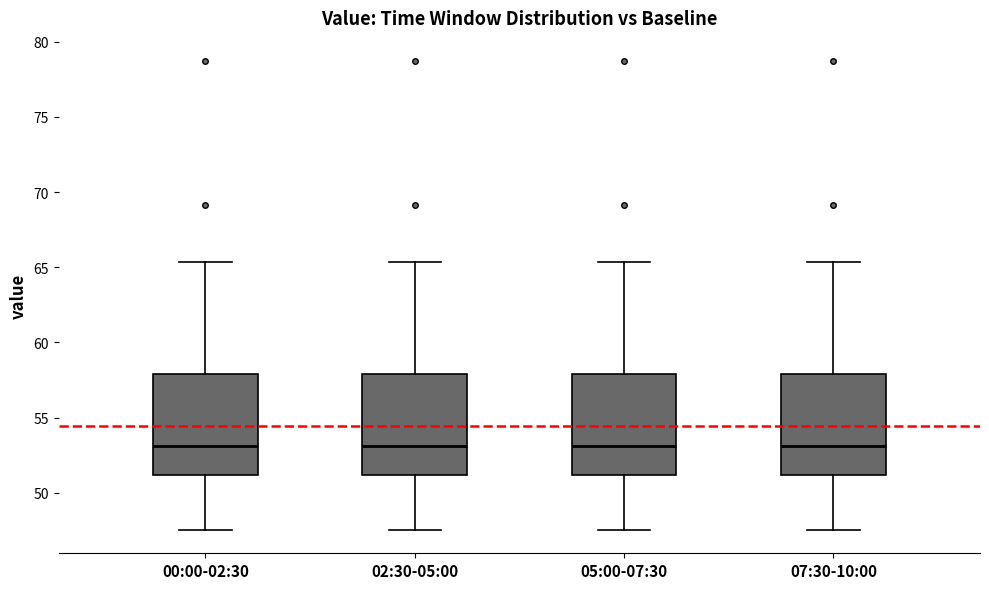

Reading left to right, read every box against the y-axis: the position of its median line, the range the box covers, and the ends of its whiskers. The values are not printed on the chart, so give them approximately, as read against the axis.

00:00-02:30: median 53.0, box 51.0 to 58.0, whiskers 47.5 to 65.5
02:30-05:00: median 53.0, box 51.0 to 58.0, whiskers 47.5 to 65.5
05:00-07:30: median 53.0, box 51.0 to 58.0, whiskers 47.5 to 65.5
07:30-10:00: median 53.0, box 51.0 to 58.0, whiskers 47.5 to 65.5